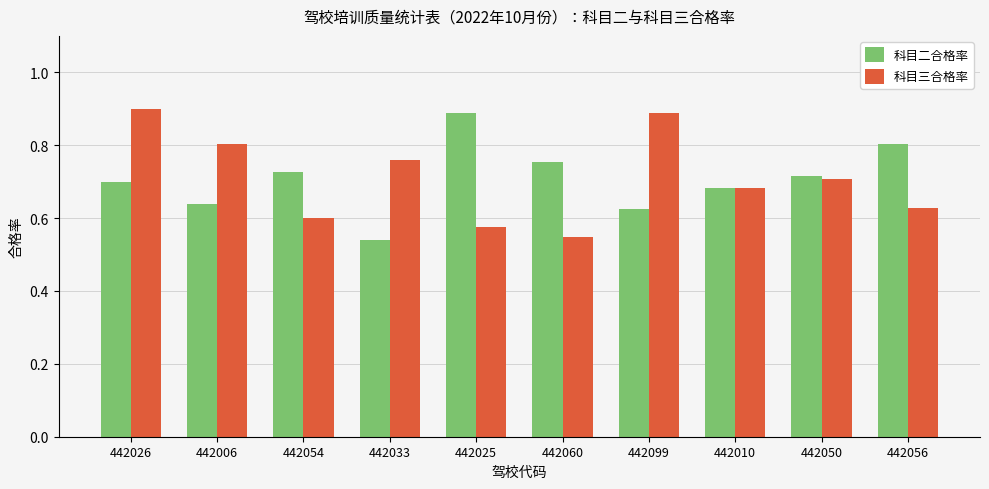

Are the bars horizontal?

No